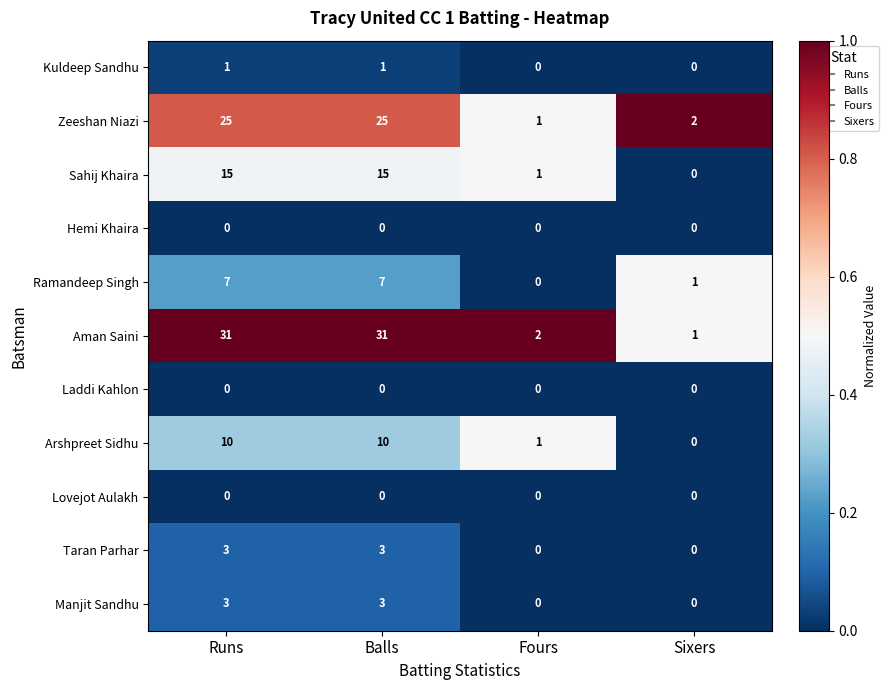

Which series has the widest spread of values?

Aman Saini